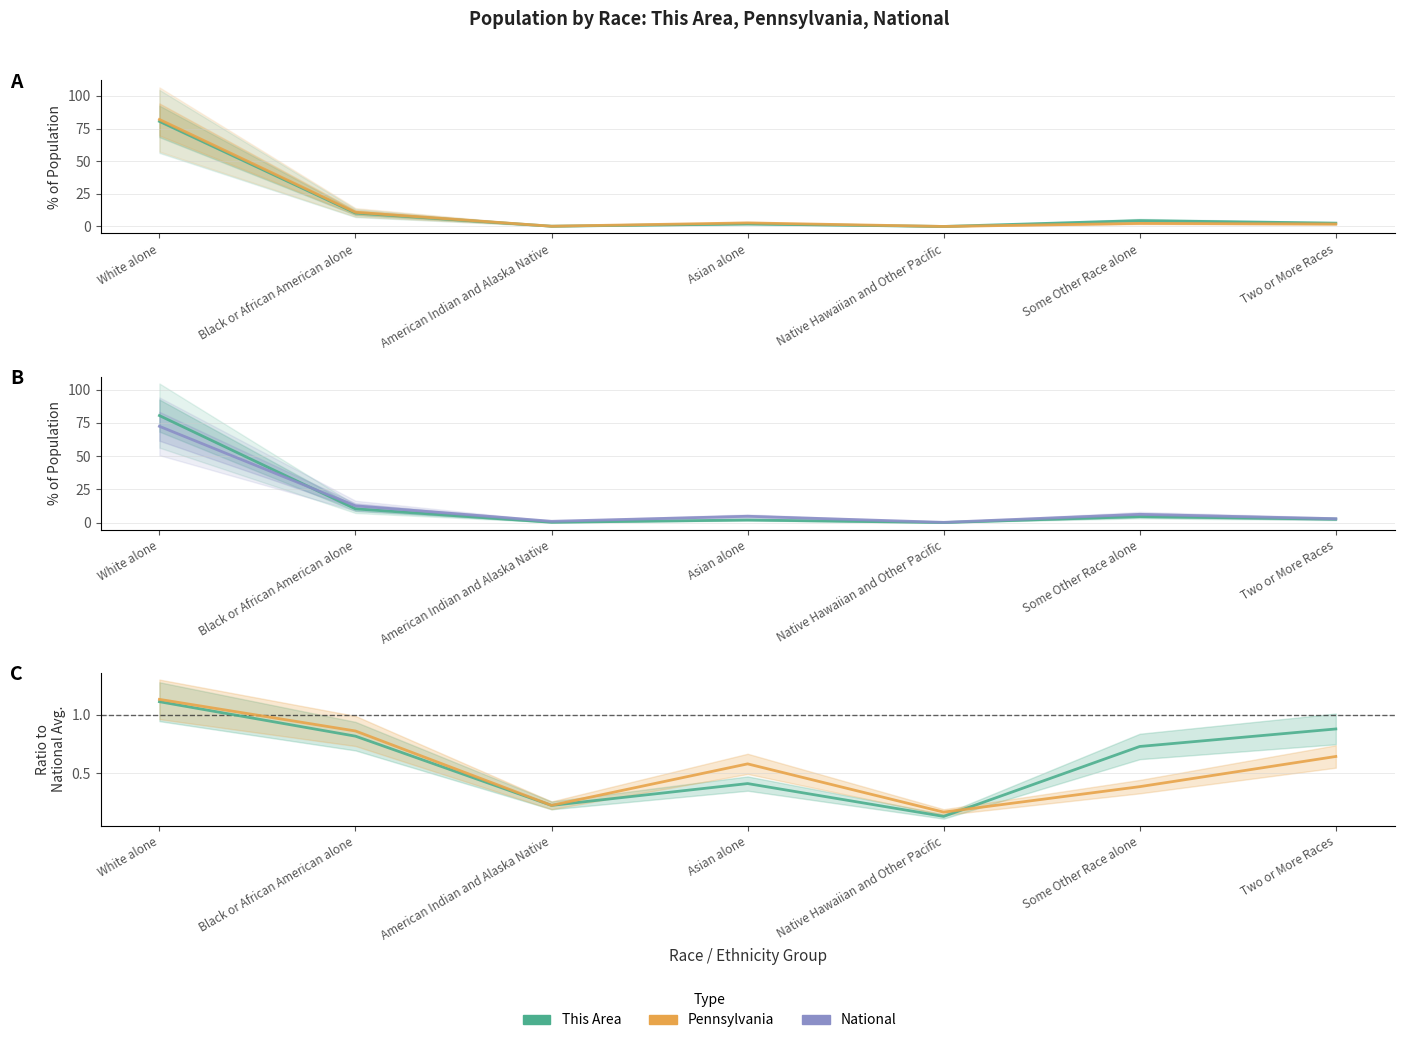

What is the minimum value shown in the chart?

0.1